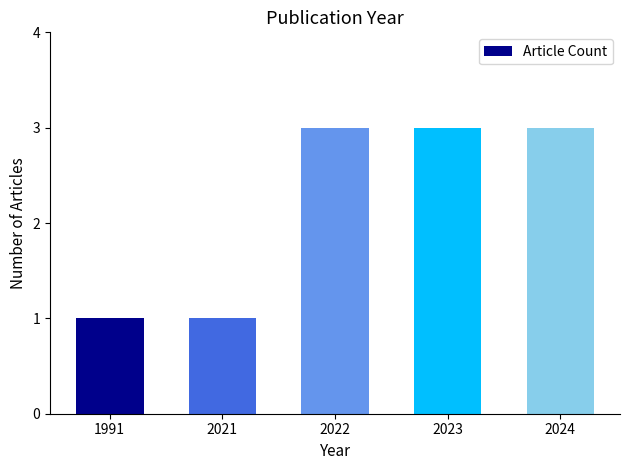

What is the ratio of the value at 2024 to the value at 2023?

1.0